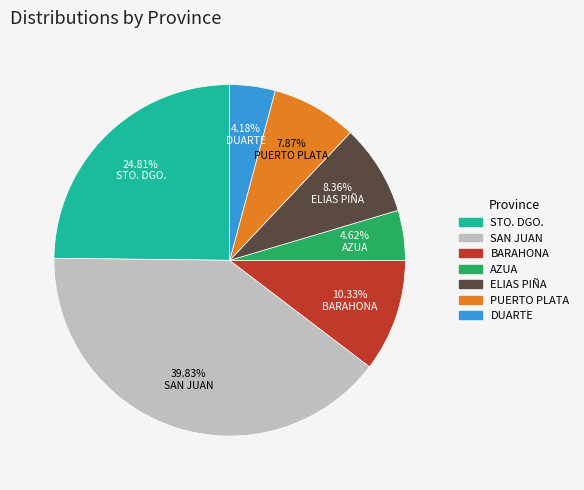

Is there any slice that represents more than half of the pie?

No